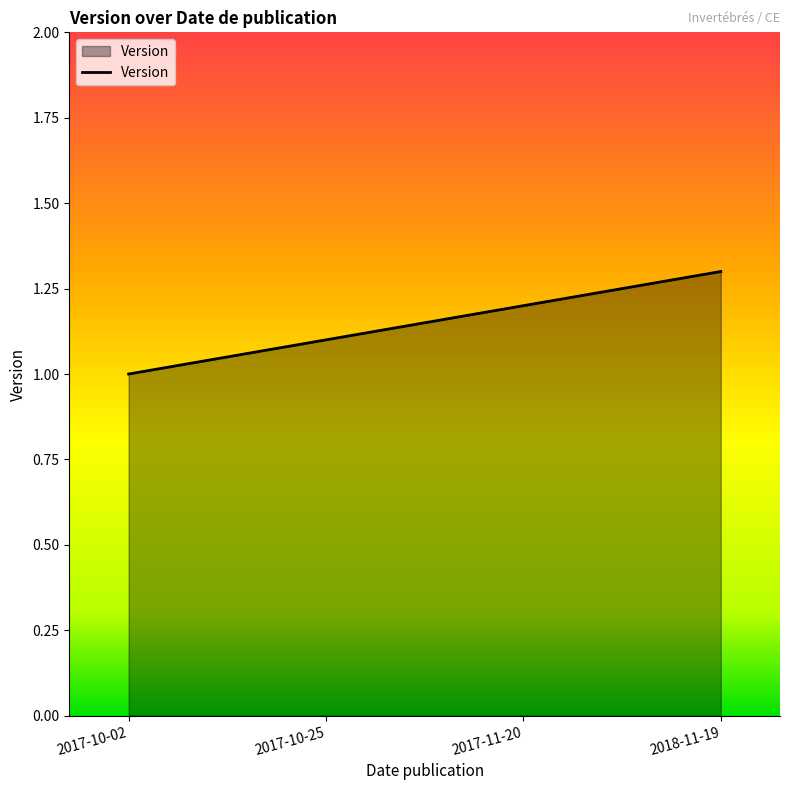

What position from the left is 2017-10-02?

1